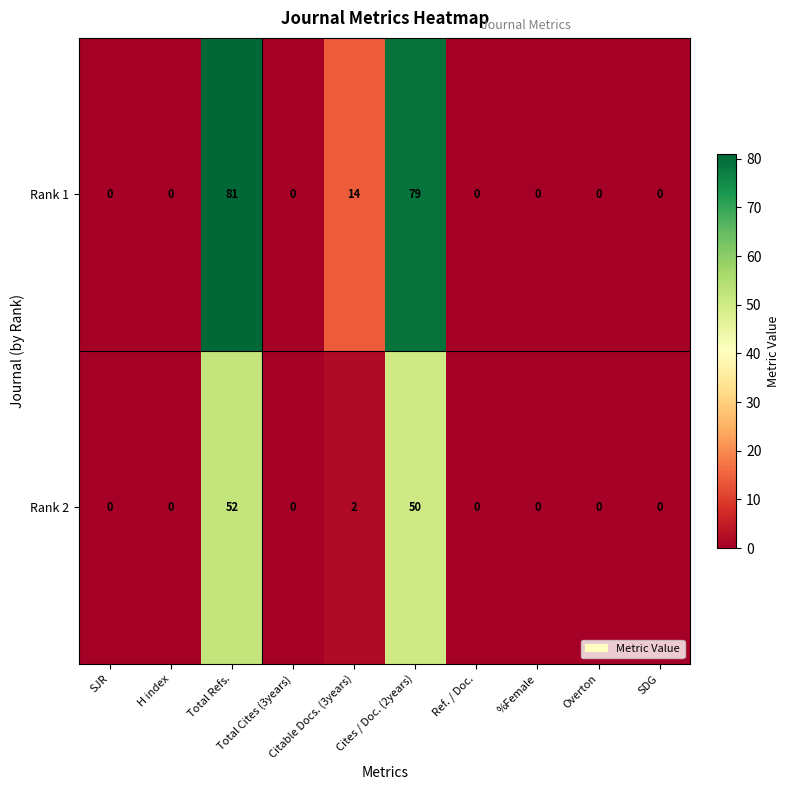

Rank the series by their maximum value, from highest to lowest.

Rank 1, Rank 2